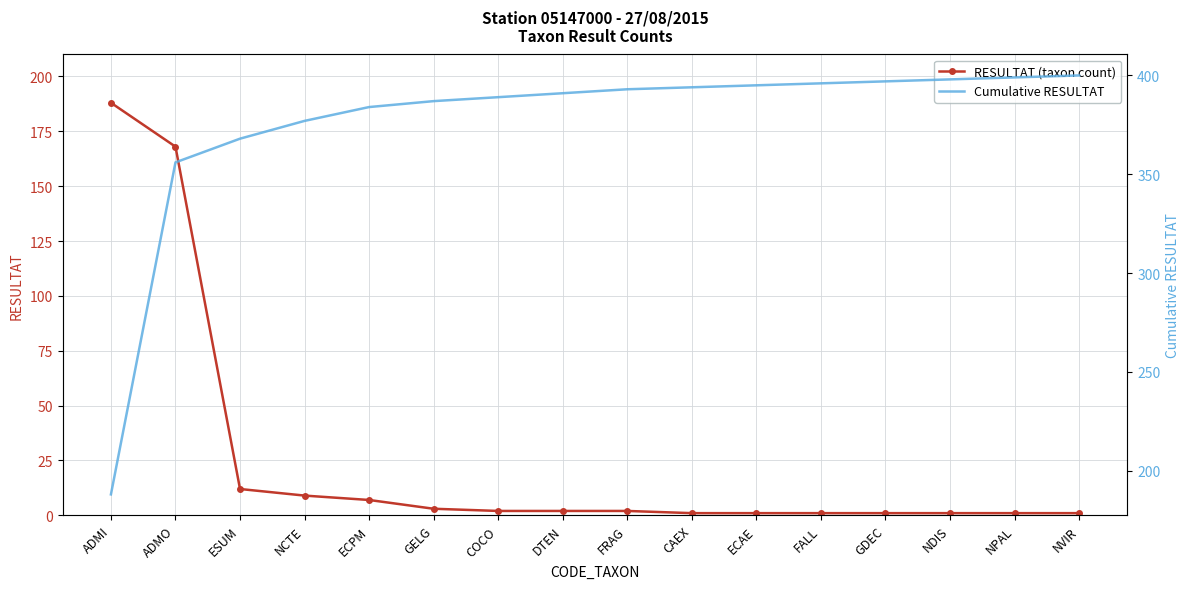

Between ECPM and NVIR, which is larger?

ECPM